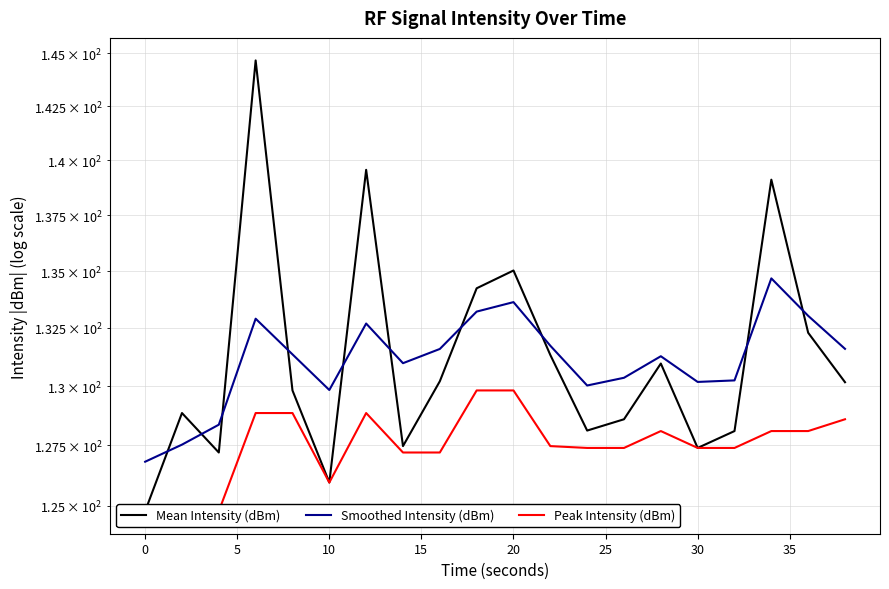

What is the smallest value displayed?

124.8